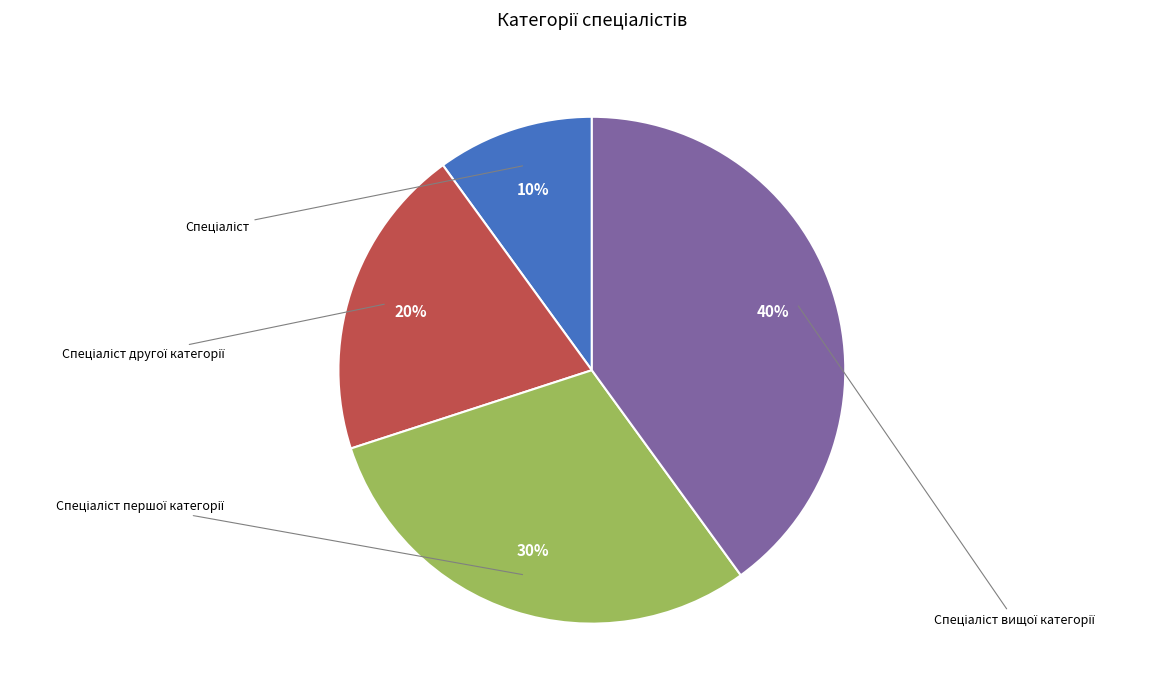

Is there any slice that represents more than half of the pie?

No